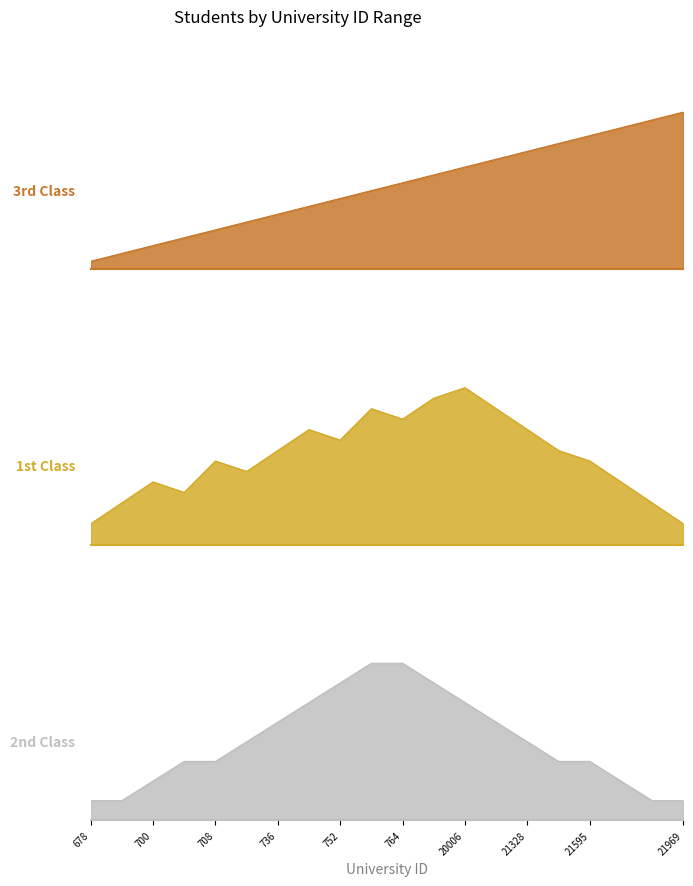

True or false: 1st Class and 2nd Class intersect in this chart.

False